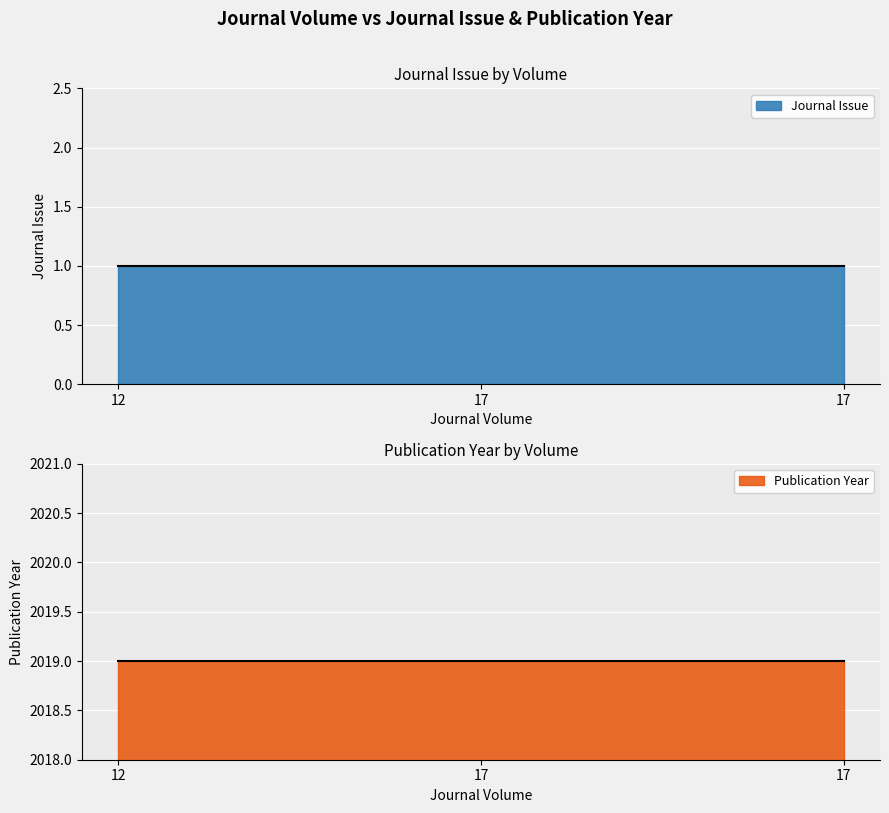

What is the approximate value of Publication Year at 17?

2019